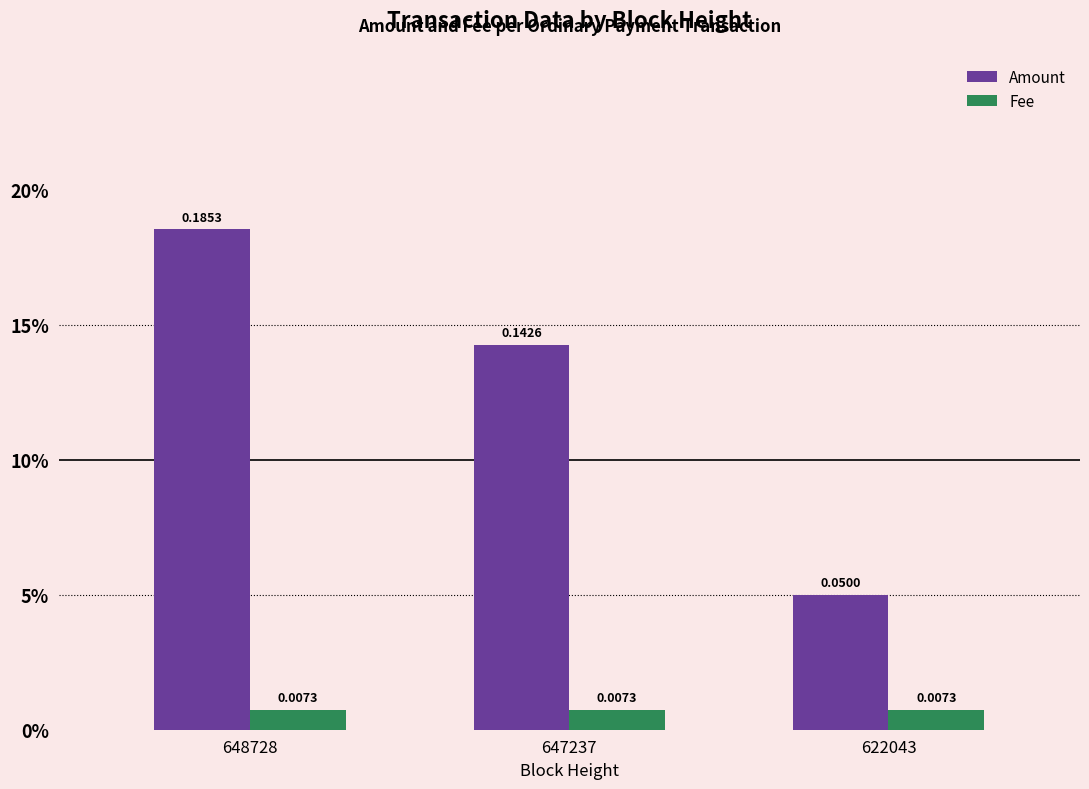

What are all the series names shown in the legend?

Amount, Fee